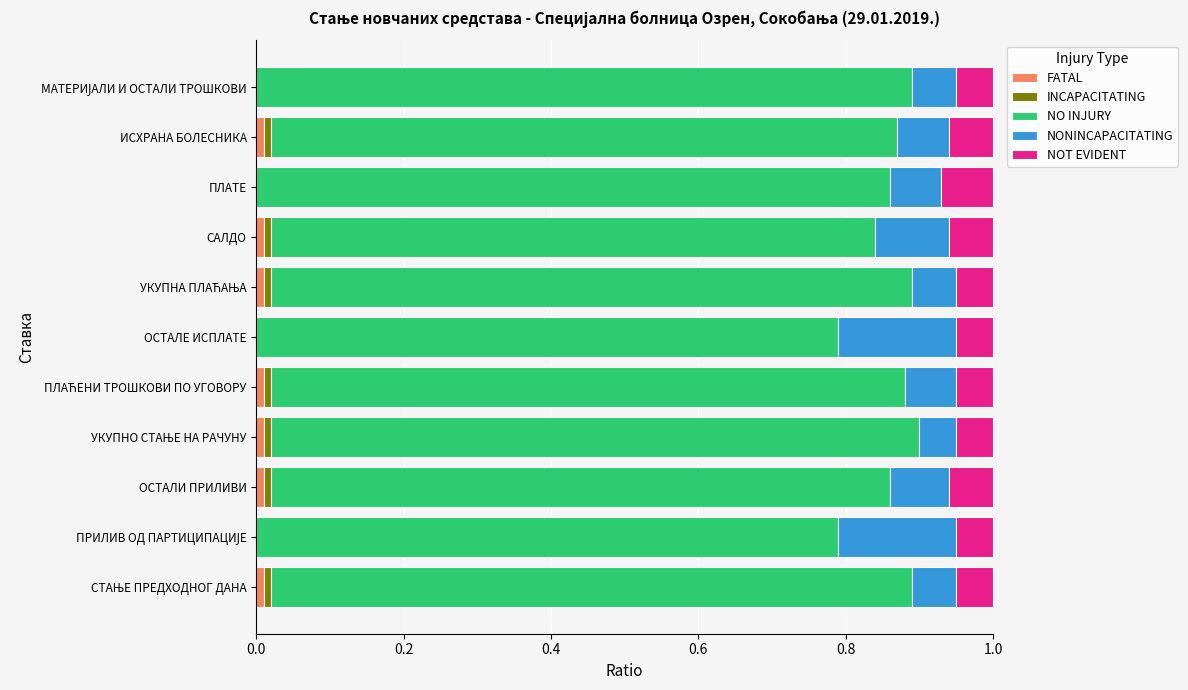

What are all the series names shown in the legend?

FATAL, INCAPACITATING, NO INJURY, NONINCAPACITATING, NOT EVIDENT